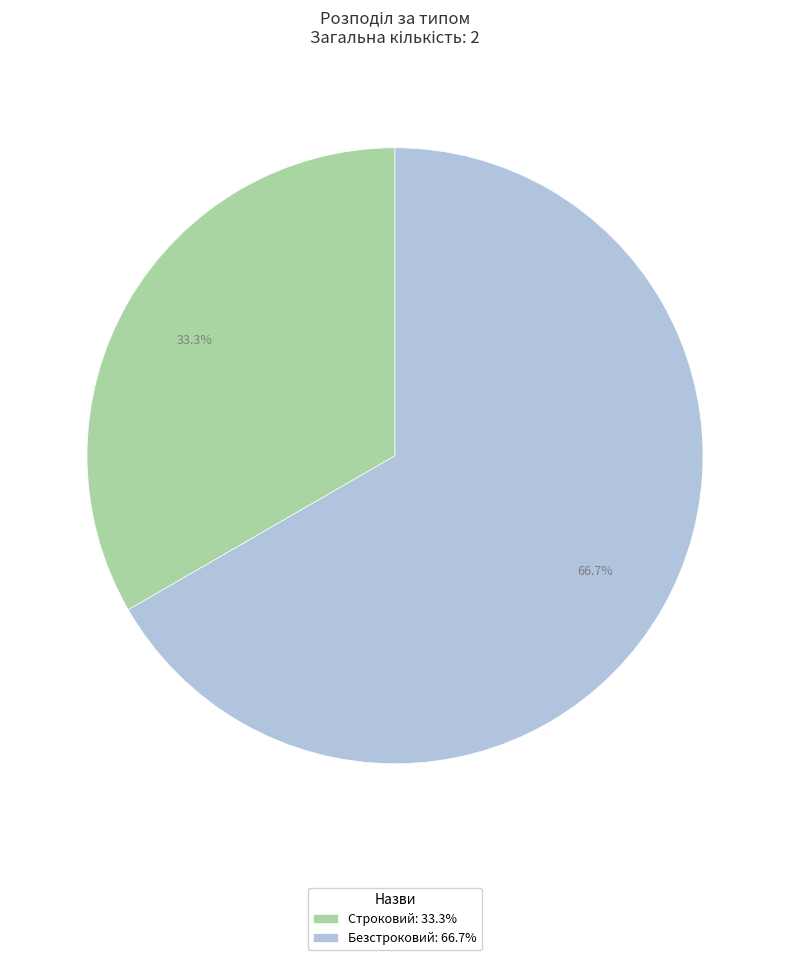

Is it true that Безстроковий is 67% of the pie?

True